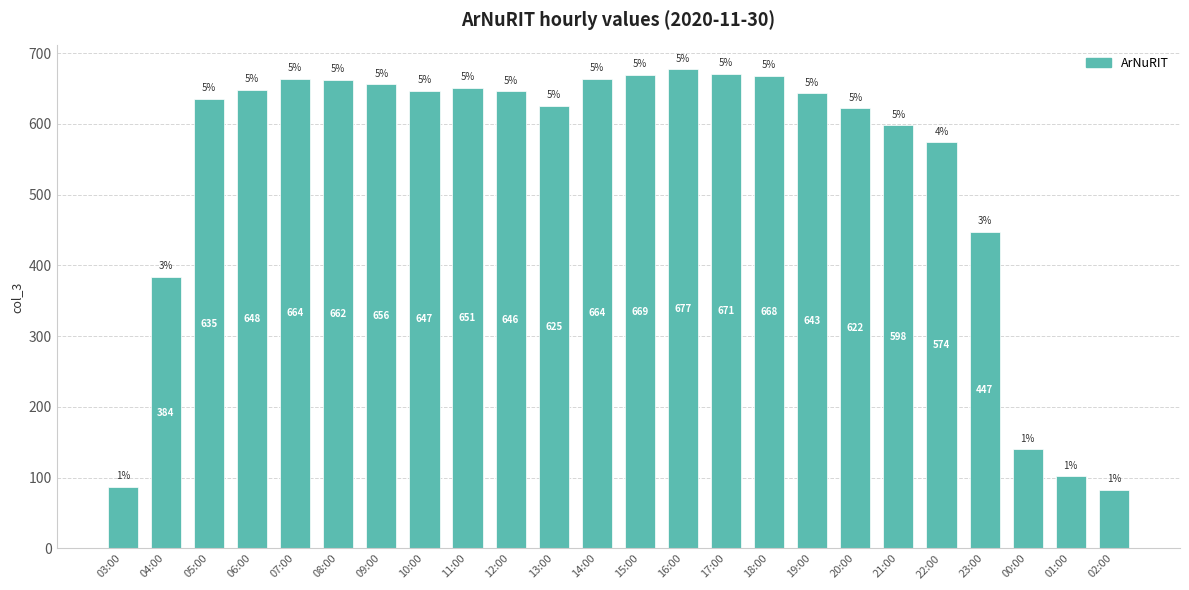

True or false: the data shows 677 at 16:00.

True